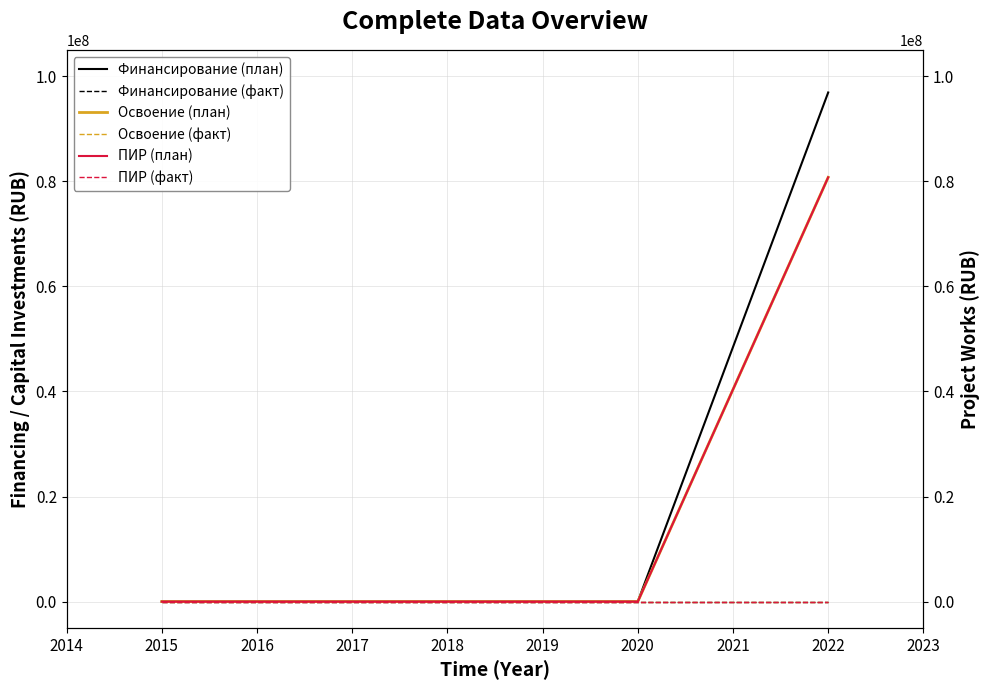

At how many categories does at least one series exceed 81776607?

1